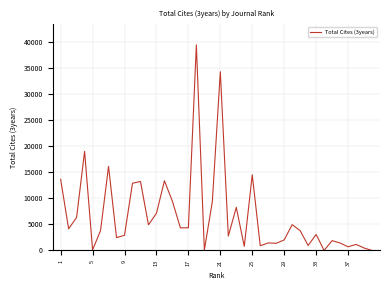

What is the maximum value shown in the chart?

39490